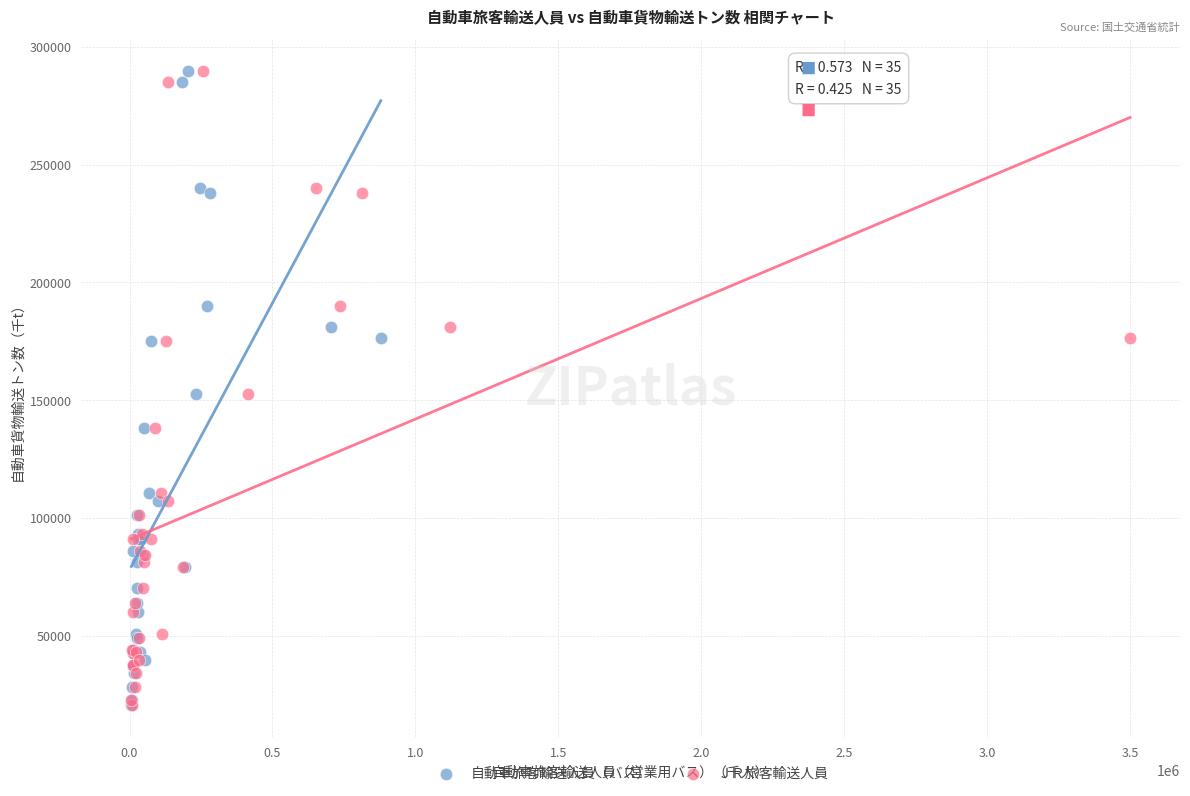

What are all the series names shown in the legend?

自動車旅客輸送人員（バス）, ＪＲ旅客輸送人員